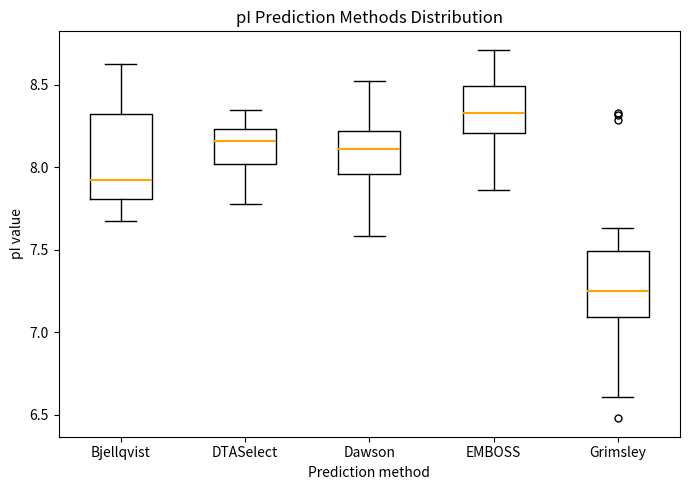

Reading left to right, read every box against the y-axis: the position of its median line, the range the box covers, and the ends of its whiskers. The values are not printed on the chart, so give them approximately, as read against the axis.

Bjellqvist: median 7.90, box 7.80 to 8.30, whiskers 7.65 to 8.60
DTASelect: median 8.15, box 8.00 to 8.25, whiskers 7.80 to 8.35
Dawson: median 8.10, box 7.95 to 8.20, whiskers 7.60 to 8.50
EMBOSS: median 8.35, box 8.20 to 8.50, whiskers 7.85 to 8.70
Grimsley: median 7.25, box 7.10 to 7.50, whiskers 6.60 to 7.65